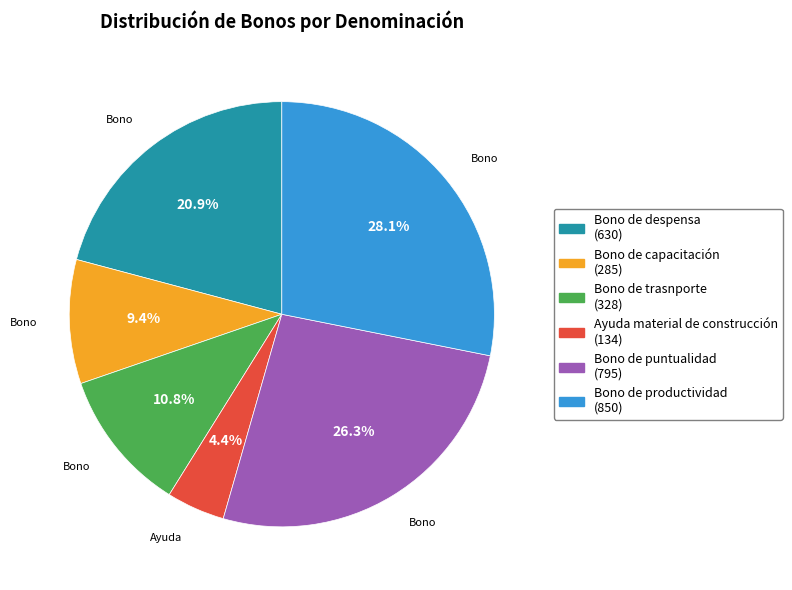

True or false: Bono de despensa accounts for 7% of the total.

False